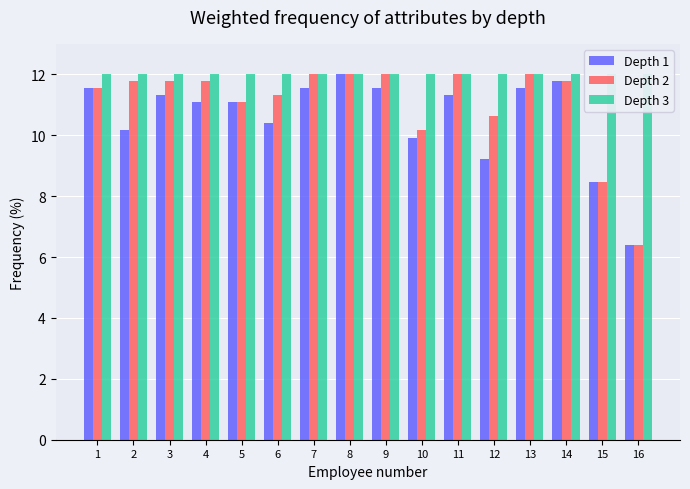

What is the minimum value for Depth 2?

6.4